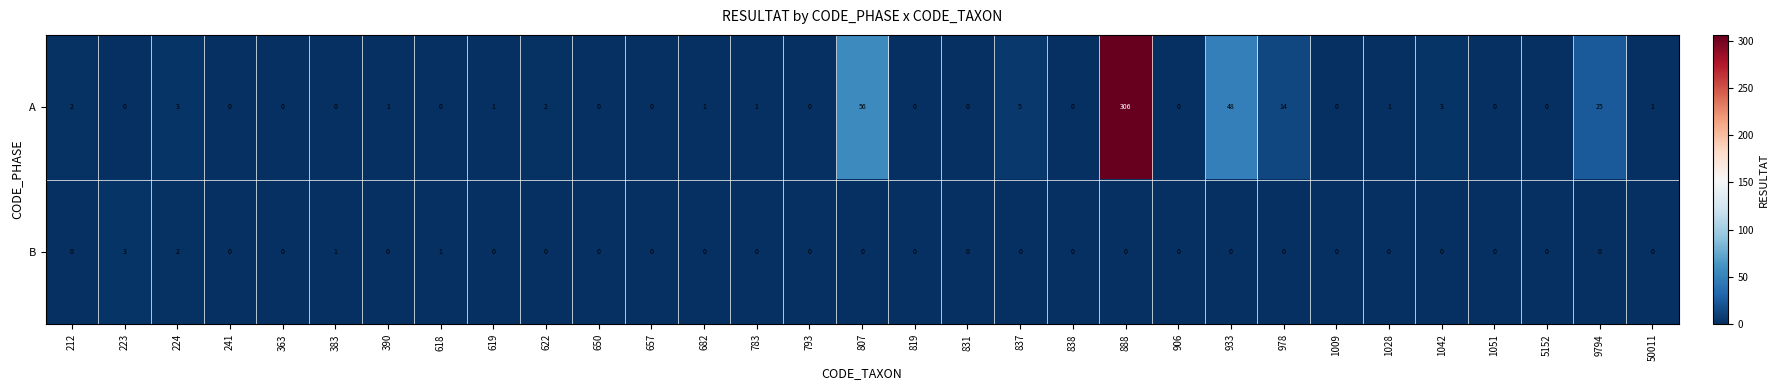

Rank the series by their maximum value, from lowest to highest.

B, A